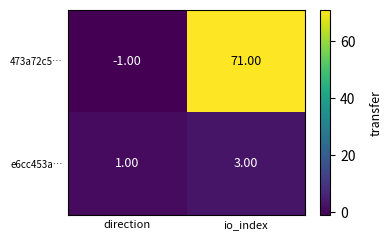

What is the sum of all 473a72c5… values?

70